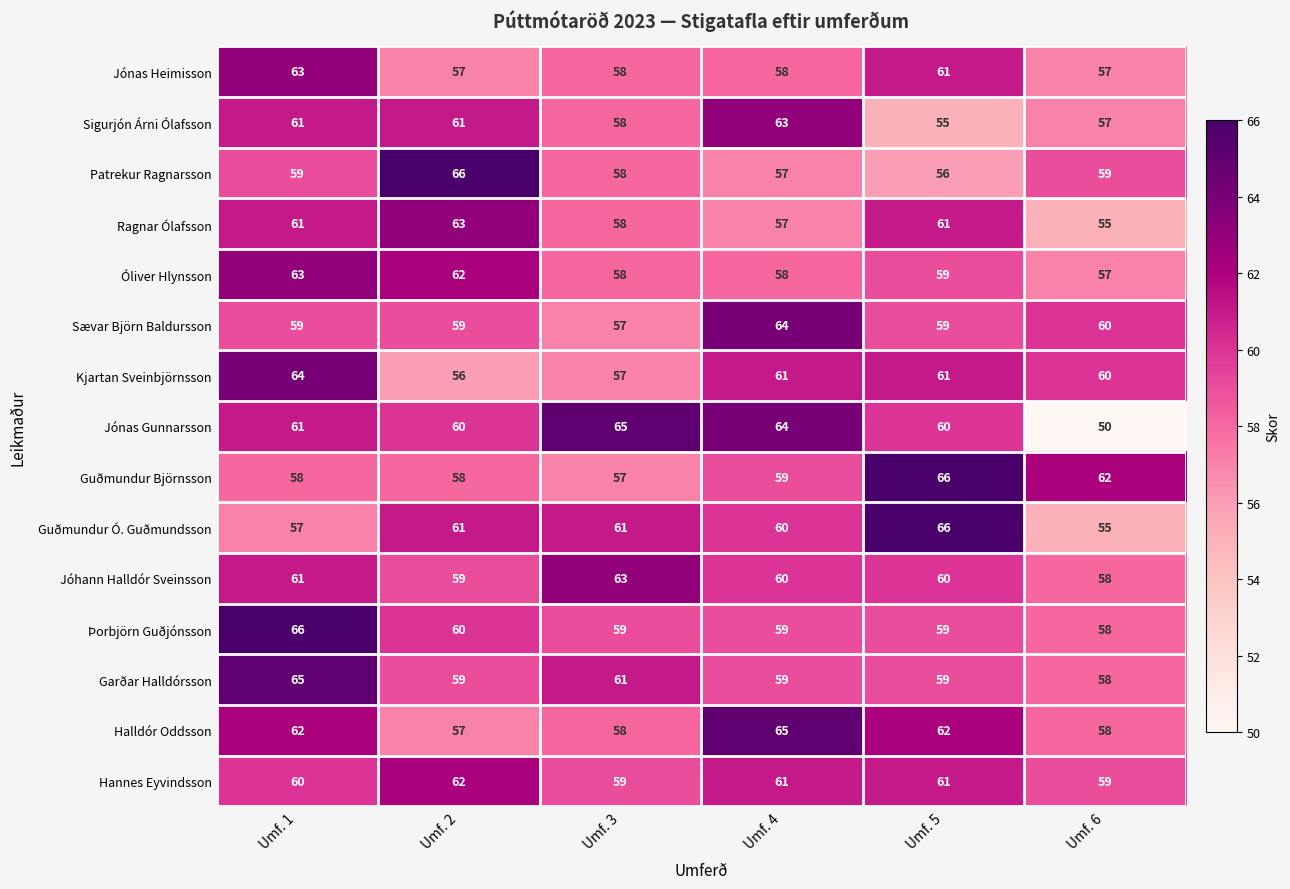

Count the number of data series in this chart.

15